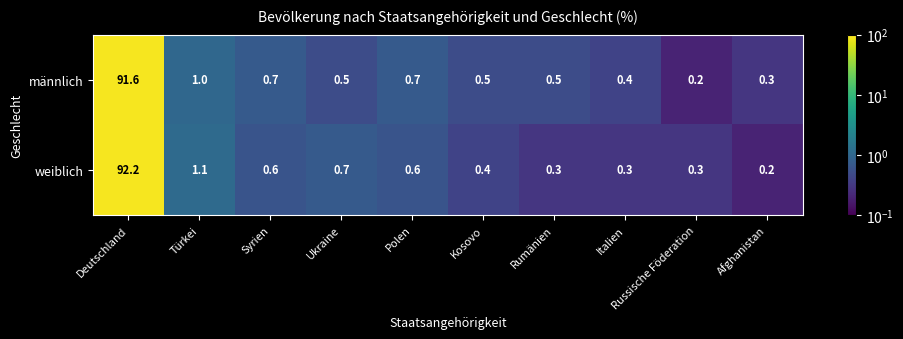

Is it true that weiblich equals 0.1 at Rumänien?

False